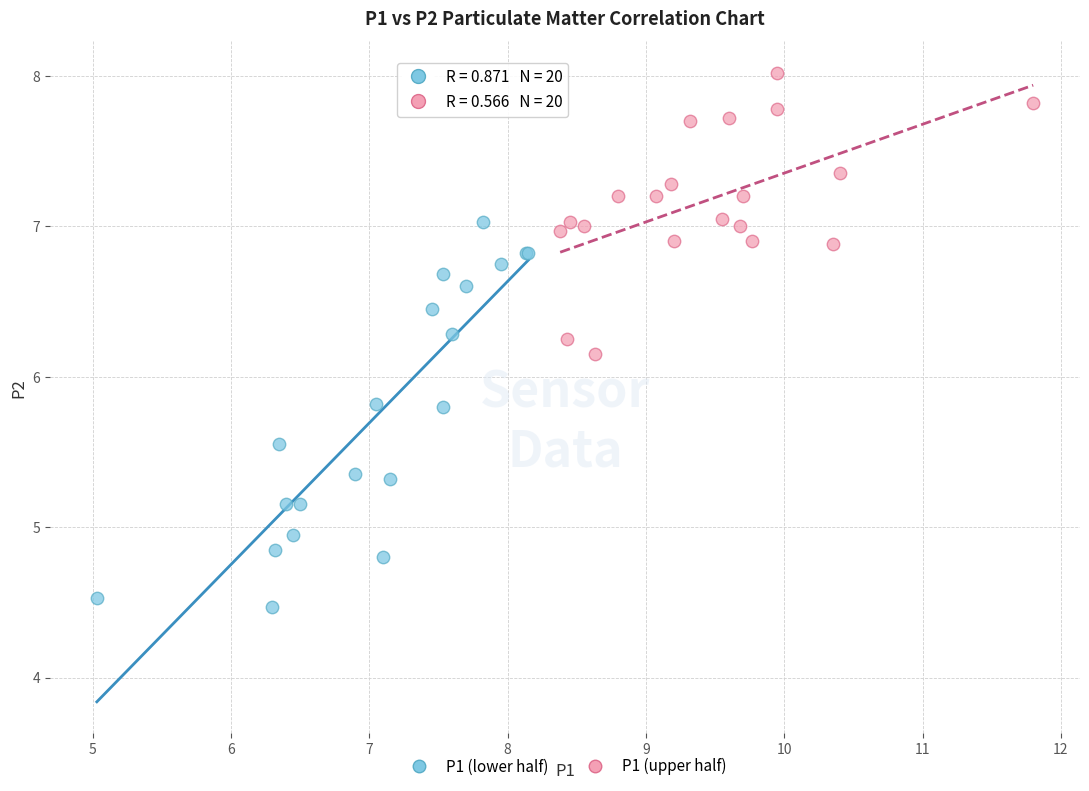

Which series contains the lowest Y value?

P1 (lower half)